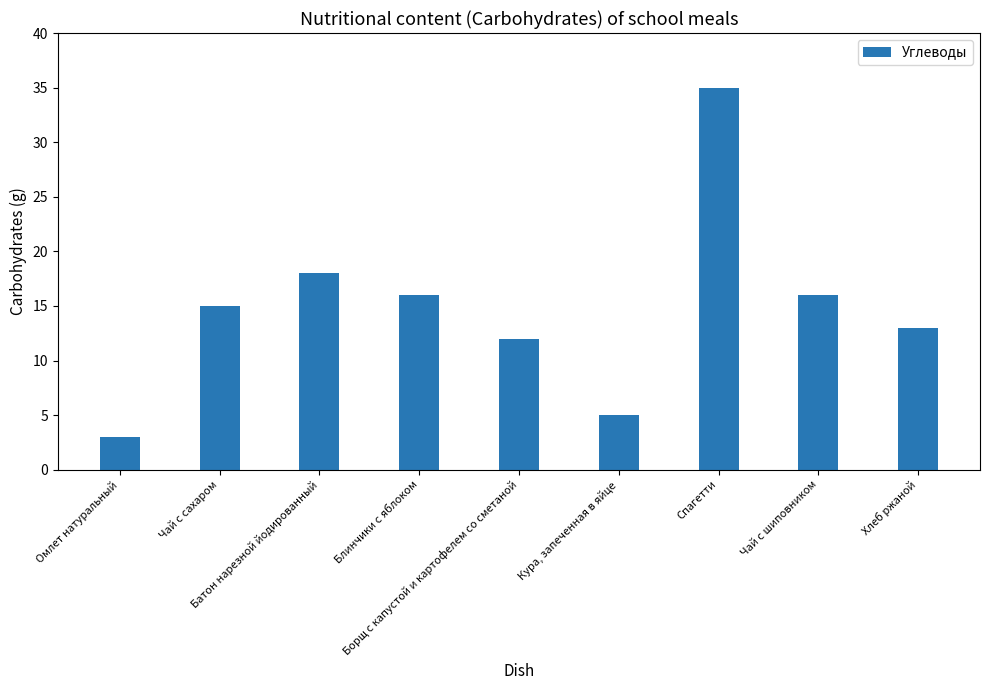

What is the minimum value shown in the chart?

3